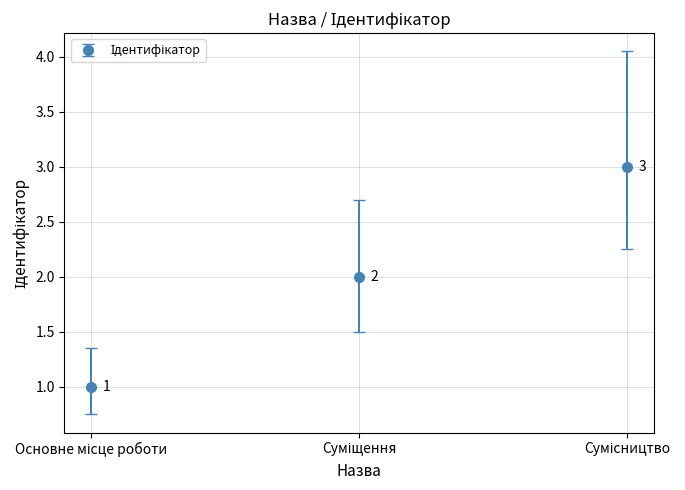

What is the value of the 2nd point from the left?

2